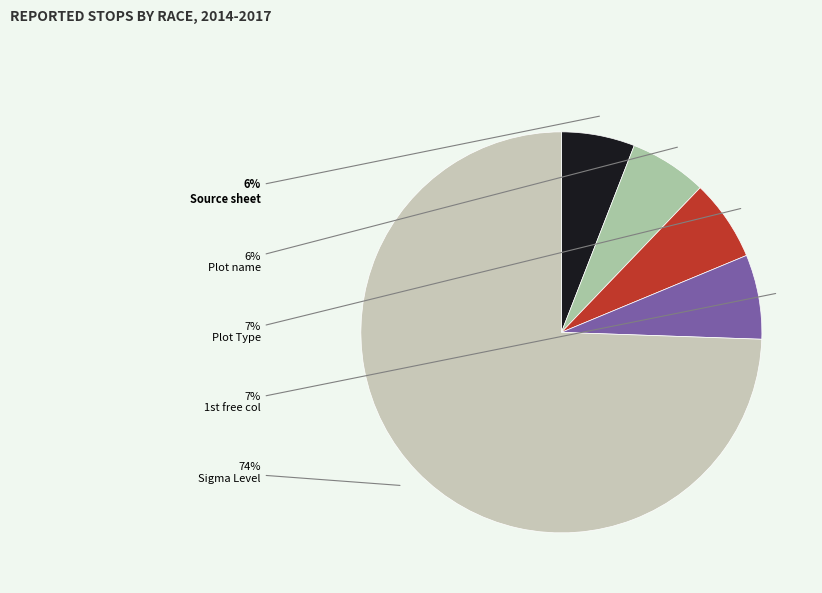

How many segments does this pie chart have?

5